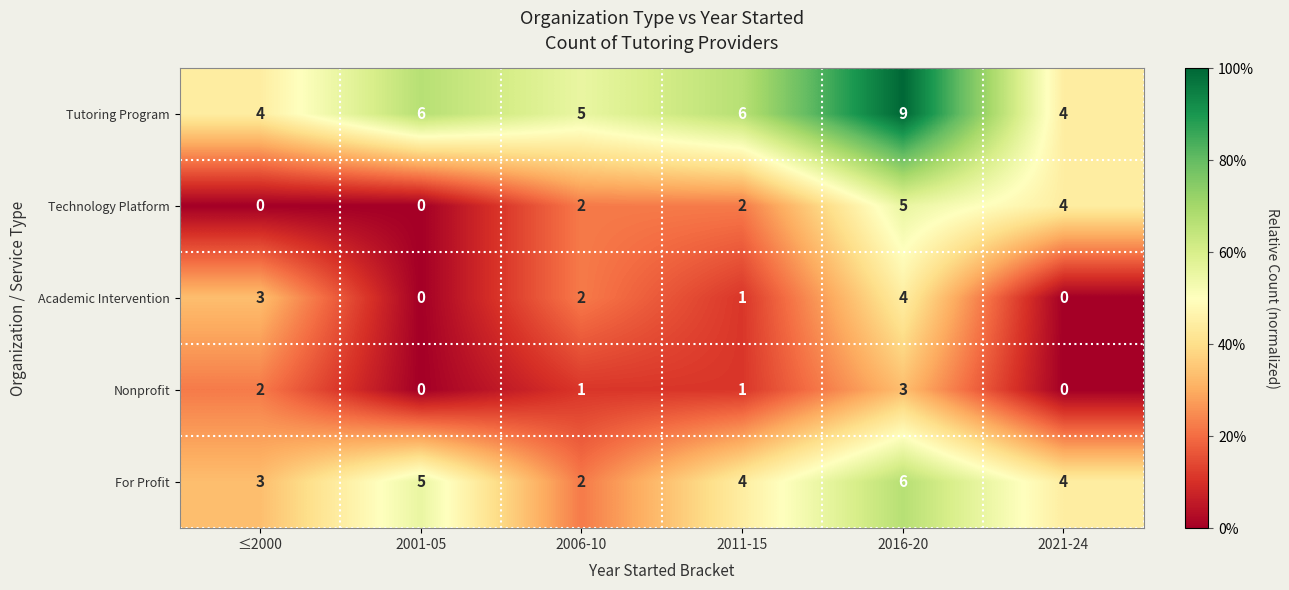

What is the total value across all series at 2011-15?

14